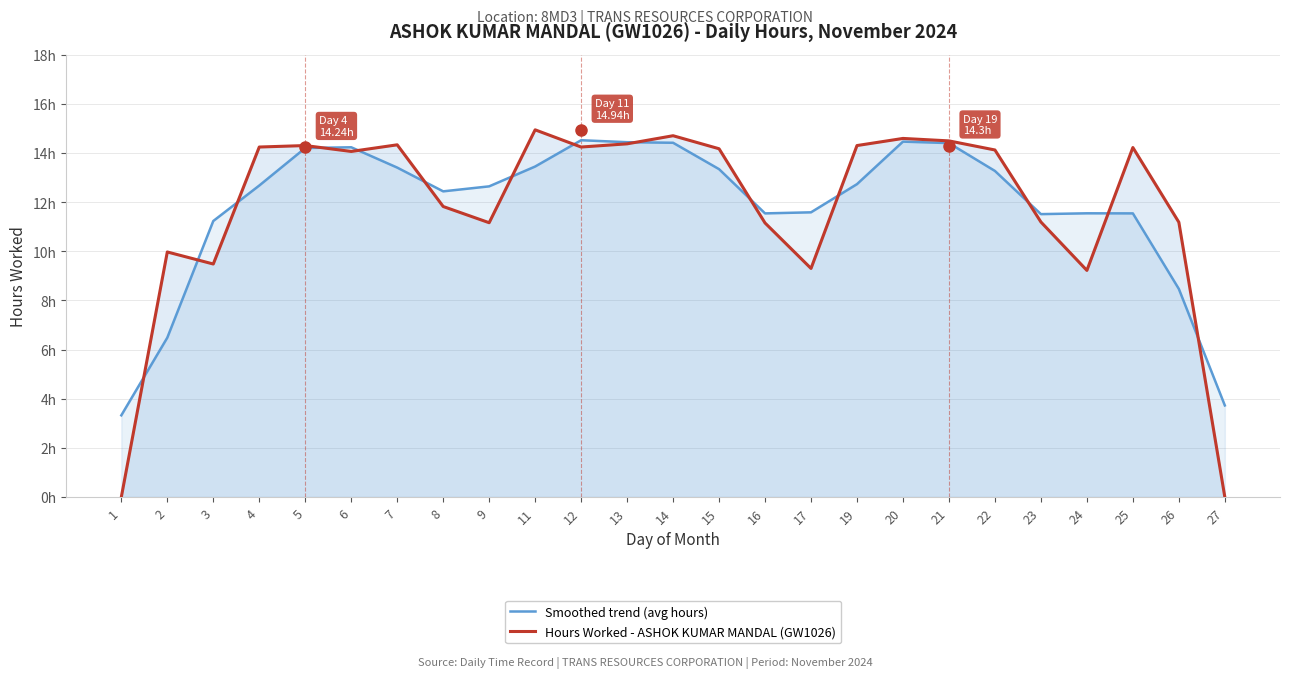

What is the sum of the Hours Worked - ASHOK KUMAR MANDAL (GW1026) values at 25 and 6?

28.3